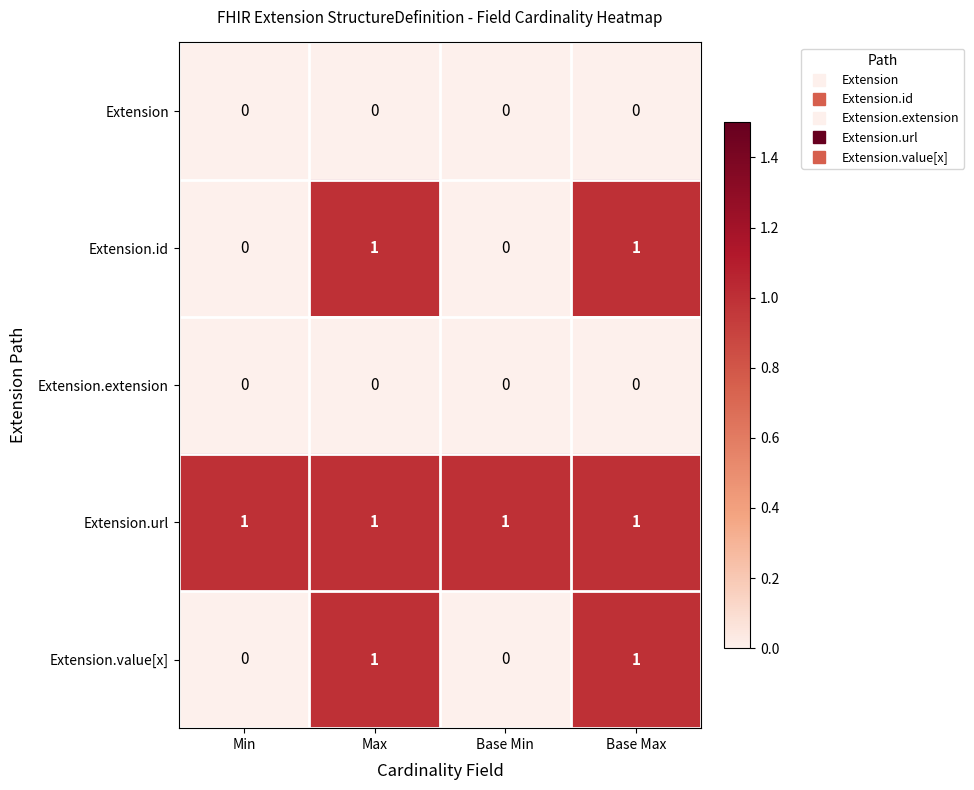

How many Extension.value[x] values are between 0 and 1?

4